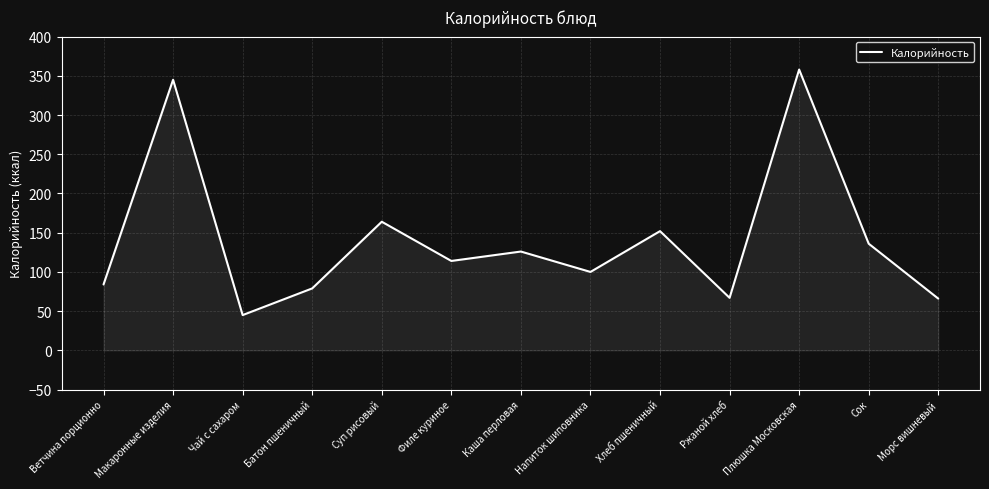

What is the average value?

141